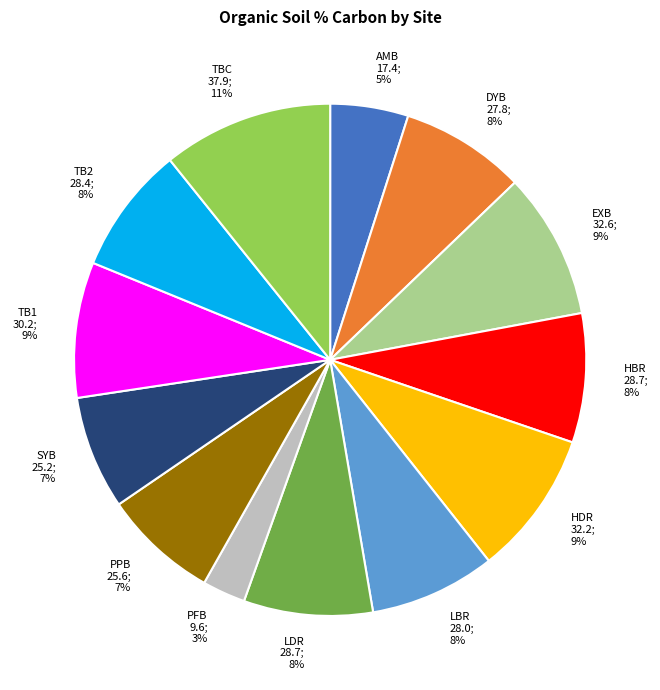

Which has a higher value, PFB or SYB?

SYB